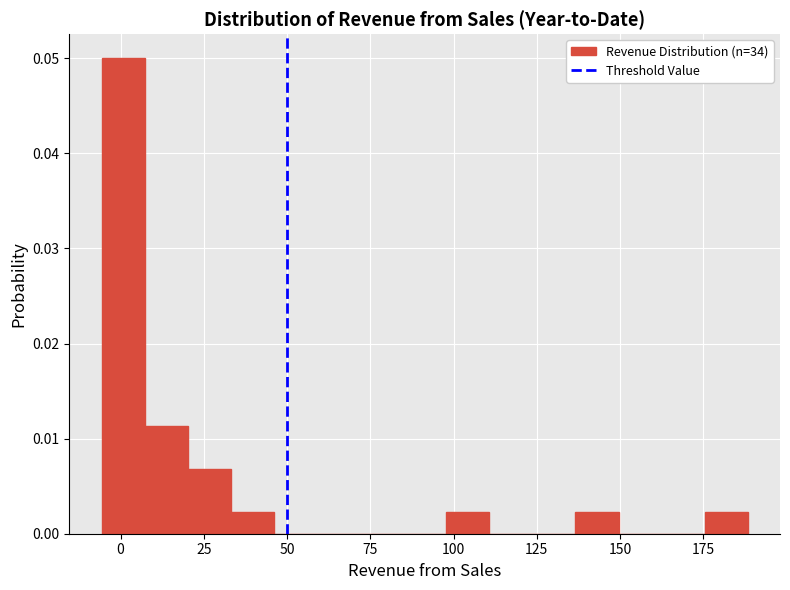

Around what value on the x-axis is the tallest bar? Give the approximate position of its centre, as read against the axis.

0